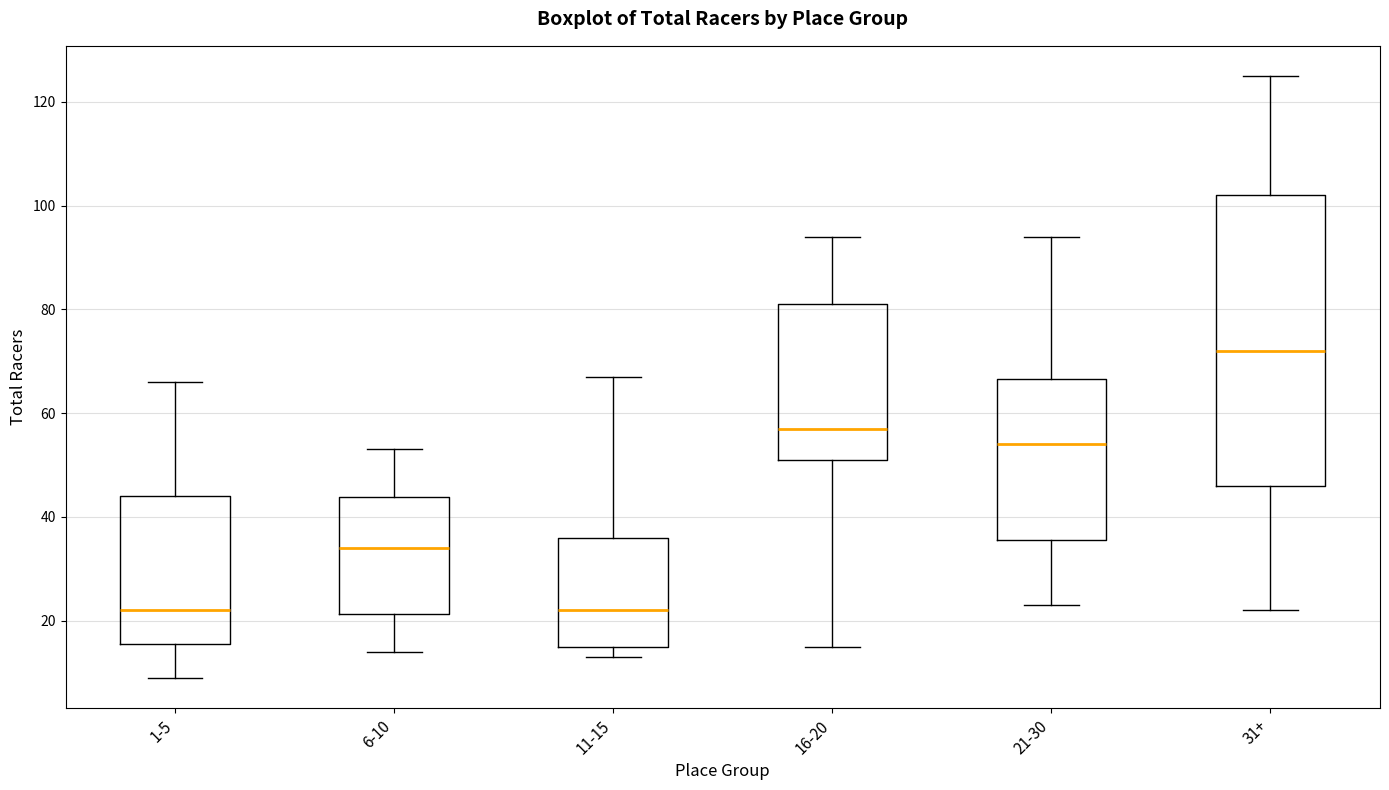

Reading left to right, read every box against the y-axis: the position of its median line, the range the box covers, and the ends of its whiskers. The values are not printed on the chart, so give them approximately, as read against the axis.

1-5: median 22, box 16 to 44, whiskers 10 to 66
6-10: median 34, box 22 to 44, whiskers 14 to 54
11-15: median 22, box 16 to 36, whiskers 14 to 68
16-20: median 58, box 52 to 82, whiskers 16 to 94
21-30: median 54, box 36 to 66, whiskers 24 to 94
31+: median 72, box 46 to 102, whiskers 22 to 126